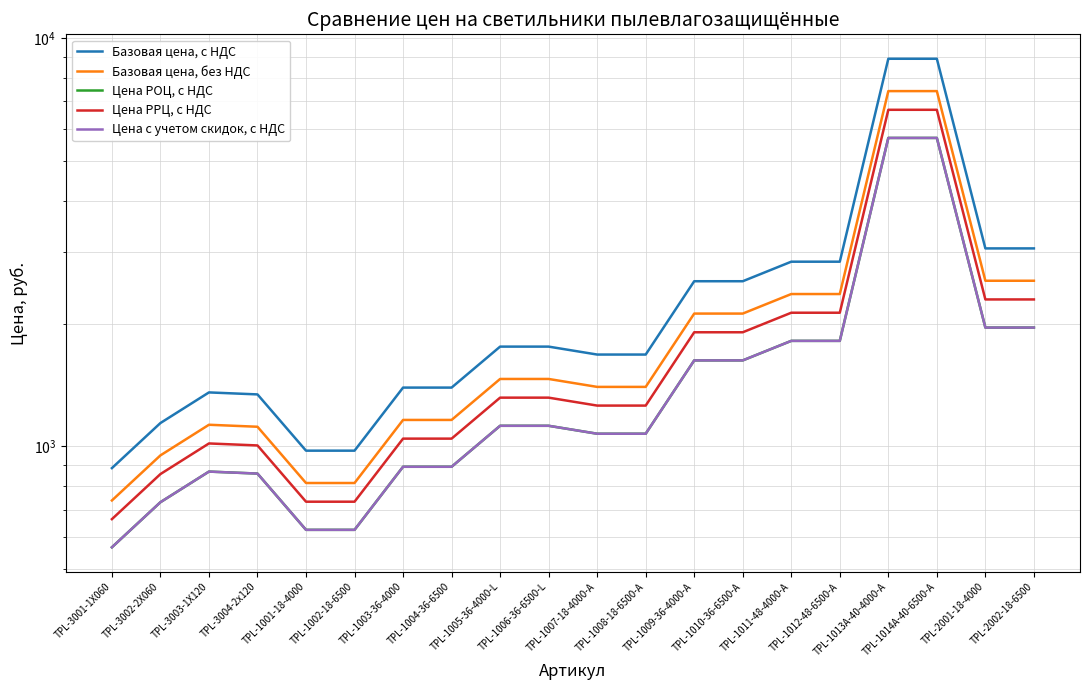

Reading right to left, extract all data points from this chart.

Базовая цена, с НДС: TPL-2002-18-6500=3054.4	TPL-2001-18-4000=3054.4	TPL-1014A-40-6500-A=8896.0	TPL-1013A-40-4000-A=8896.0	TPL-1012-48-6500-A=2834.0	TPL-1011-48-4000-A=2834.0	TPL-1010-36-6500-A=2538.4	TPL-1009-36-4000-A=2538.4	TPL-1008-18-6500-A=1679.0	TPL-1007-18-4000-A=1679.0	TPL-1006-36-6500-L=1755.9	TPL-1005-36-4000-L=1755.9	TPL-1004-36-6500=1393.7	TPL-1003-36-4000=1393.7	TPL-1002-18-6500=976.7	TPL-1001-18-4000=976.7	TPL-3004-2x120=1341.2	TPL-3003-1Х120=1356.4	TPL-3002-2Х060=1141.3	TPL-3001-1Х060=885.2
Базовая цена, без НДС: TPL-2002-18-6500=2545.3	TPL-2001-18-4000=2545.3	TPL-1014A-40-6500-A=7413.4	TPL-1013A-40-4000-A=7413.4	TPL-1012-48-6500-A=2361.7	TPL-1011-48-4000-A=2361.7	TPL-1010-36-6500-A=2115.3	TPL-1009-36-4000-A=2115.3	TPL-1008-18-6500-A=1399.2	TPL-1007-18-4000-A=1399.2	TPL-1006-36-6500-L=1463.2	TPL-1005-36-4000-L=1463.2	TPL-1004-36-6500=1161.4	TPL-1003-36-4000=1161.4	TPL-1002-18-6500=813.9	TPL-1001-18-4000=813.9	TPL-3004-2x120=1117.7	TPL-3003-1Х120=1130.3	TPL-3002-2Х060=951.1	TPL-3001-1Х060=737.7
Цена РОЦ, с НДС: TPL-2002-18-6500=1954.8	TPL-2001-18-4000=1954.8	TPL-1014A-40-6500-A=5693.5	TPL-1013A-40-4000-A=5693.5	TPL-1012-48-6500-A=1813.8	TPL-1011-48-4000-A=1813.8	TPL-1010-36-6500-A=1624.6	TPL-1009-36-4000-A=1624.6	TPL-1008-18-6500-A=1074.6	TPL-1007-18-4000-A=1074.6	TPL-1006-36-6500-L=1123.8	TPL-1005-36-4000-L=1123.8	TPL-1004-36-6500=892.0	TPL-1003-36-4000=892.0	TPL-1002-18-6500=625.1	TPL-1001-18-4000=625.1	TPL-3004-2x120=858.4	TPL-3003-1Х120=868.1	TPL-3002-2Х060=730.5	TPL-3001-1Х060=566.6
Цена РРЦ, с НДС: TPL-2002-18-6500=2290.8	TPL-2001-18-4000=2290.8	TPL-1014A-40-6500-A=6672.0	TPL-1013A-40-4000-A=6672.0	TPL-1012-48-6500-A=2125.5	TPL-1011-48-4000-A=2125.5	TPL-1010-36-6500-A=1903.8	TPL-1009-36-4000-A=1903.8	TPL-1008-18-6500-A=1259.3	TPL-1007-18-4000-A=1259.3	TPL-1006-36-6500-L=1316.9	TPL-1005-36-4000-L=1316.9	TPL-1004-36-6500=1045.3	TPL-1003-36-4000=1045.3	TPL-1002-18-6500=732.5	TPL-1001-18-4000=732.5	TPL-3004-2x120=1005.9	TPL-3003-1Х120=1017.3	TPL-3002-2Х060=856.0	TPL-3001-1Х060=663.9
Цена с учетом скидок, с НДС: TPL-2002-18-6500=1954.8	TPL-2001-18-4000=1954.8	TPL-1014A-40-6500-A=5693.5	TPL-1013A-40-4000-A=5693.5	TPL-1012-48-6500-A=1813.8	TPL-1011-48-4000-A=1813.8	TPL-1010-36-6500-A=1624.6	TPL-1009-36-4000-A=1624.6	TPL-1008-18-6500-A=1074.6	TPL-1007-18-4000-A=1074.6	TPL-1006-36-6500-L=1123.8	TPL-1005-36-4000-L=1123.8	TPL-1004-36-6500=892.0	TPL-1003-36-4000=892.0	TPL-1002-18-6500=625.1	TPL-1001-18-4000=625.1	TPL-3004-2x120=858.4	TPL-3003-1Х120=868.1	TPL-3002-2Х060=730.5	TPL-3001-1Х060=566.6